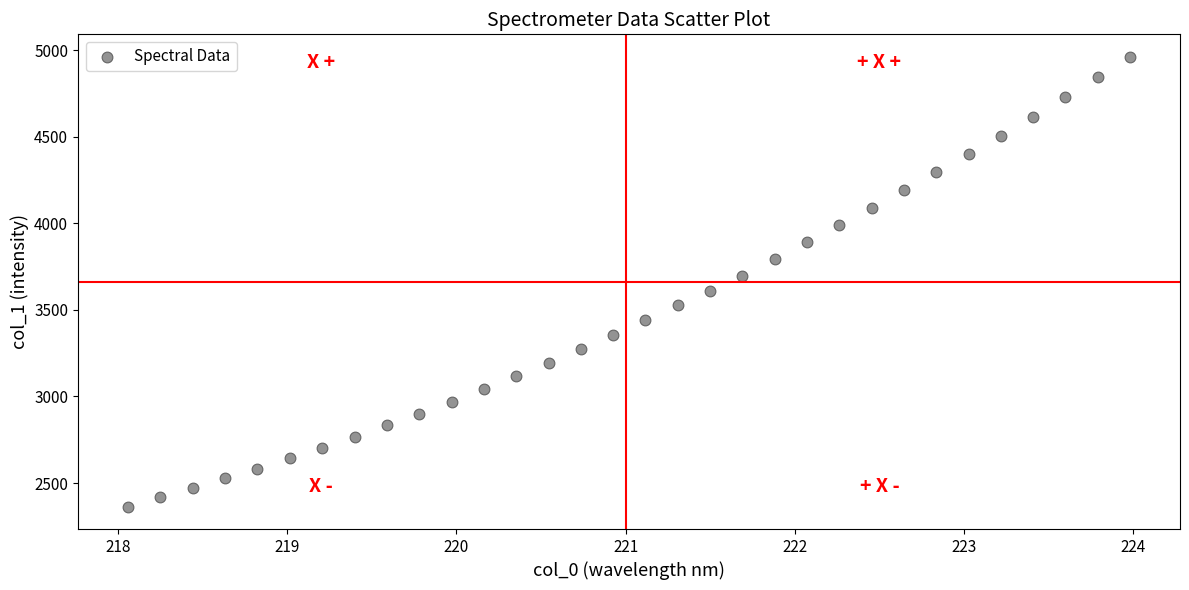

What is the range of X values (max minus min)?

5.9